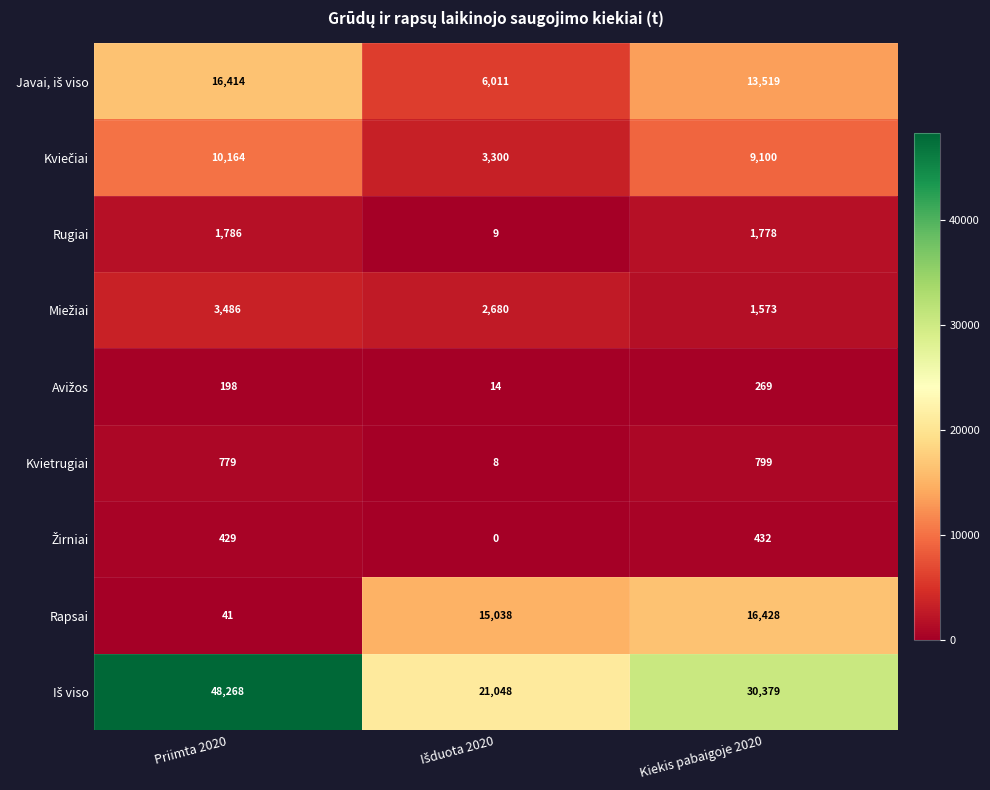

At which category is the sum across all series the highest?

Priimta 2020